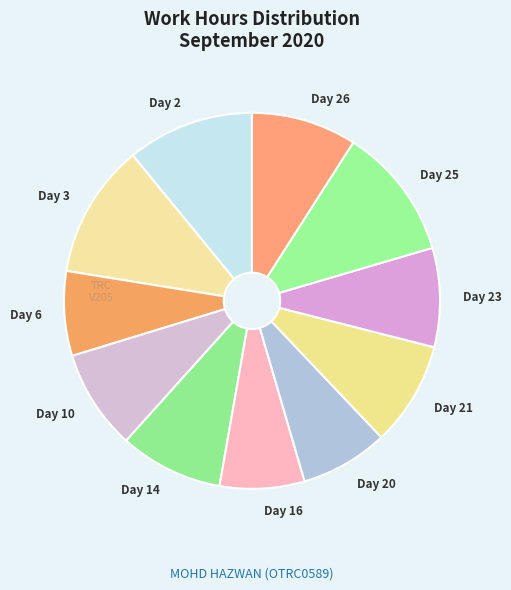

Combined, do Day 16 and Day 23 account for over 50%?

No